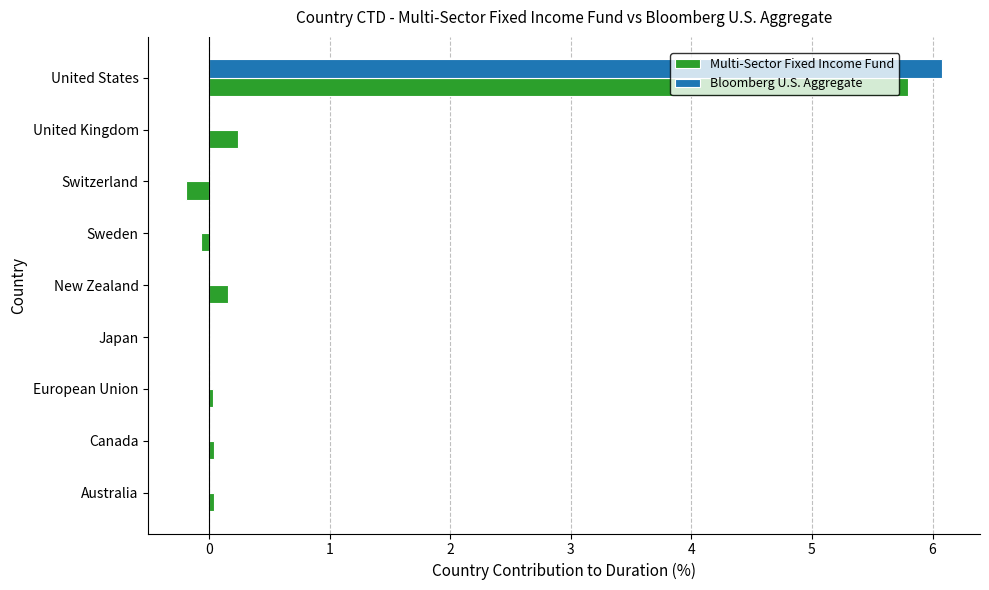

Which series has the largest range (max minus min)?

Bloomberg U.S. Aggregate